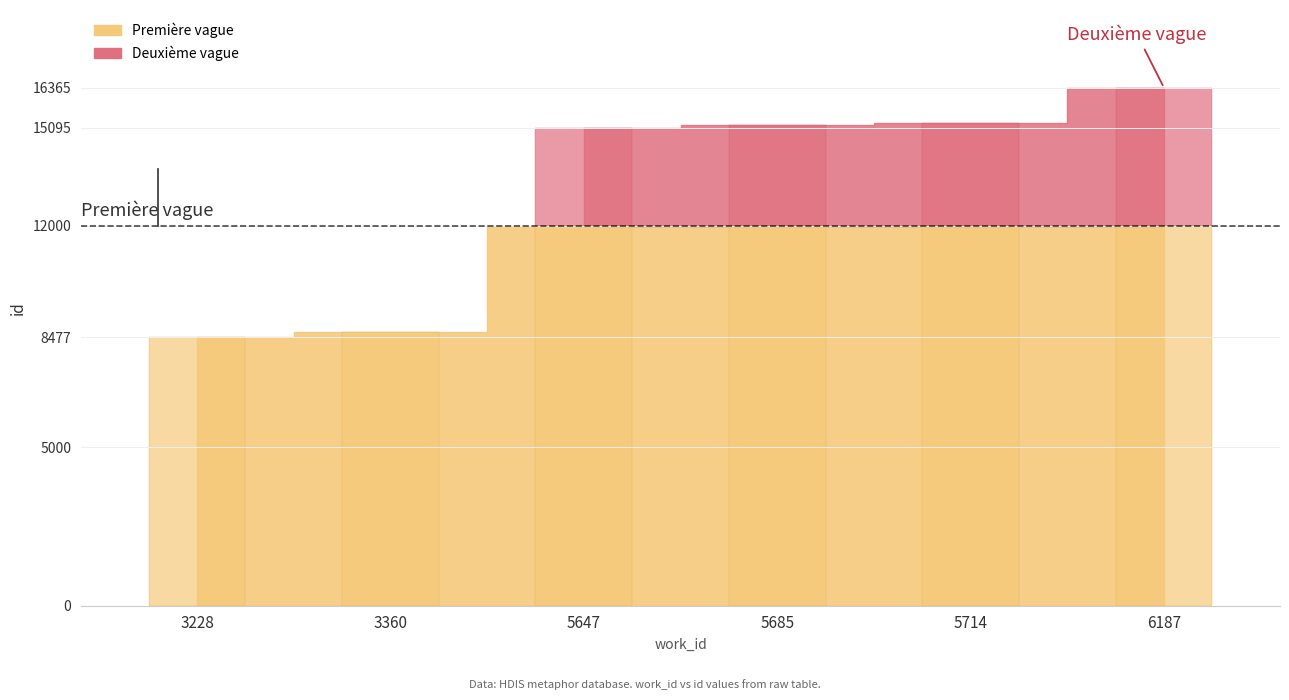

Between 5647 and 6187, which is larger?

6187